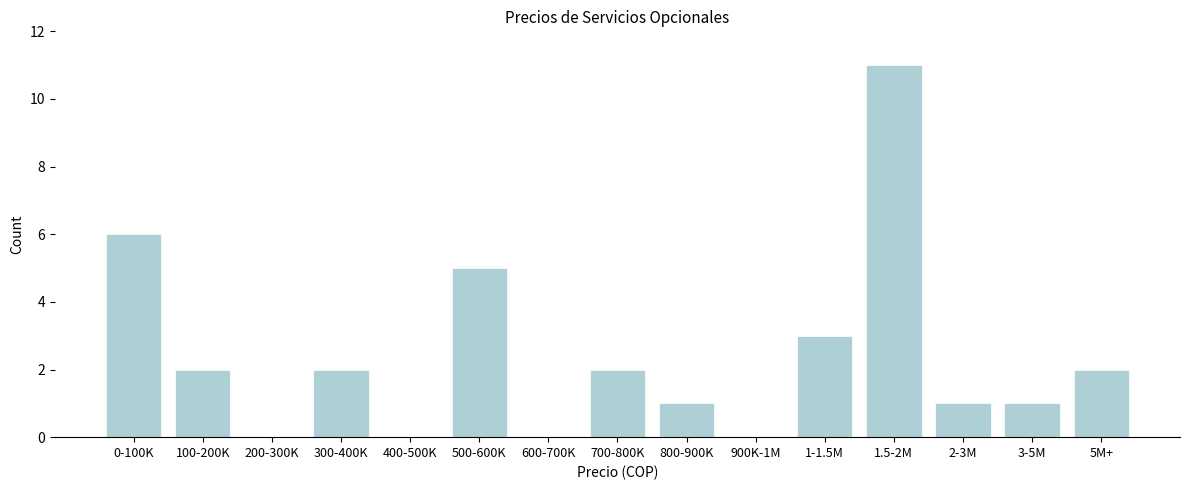

Reading left to right, transcribe all the data shown in this chart.

0-100K=6	100-200K=2	200-300K=0	300-400K=2	400-500K=0	500-600K=5	600-700K=0	700-800K=2	800-900K=1	900K-1M=0	1-1.5M=3	1.5-2M=11	2-3M=1	3-5M=1	5M+=2